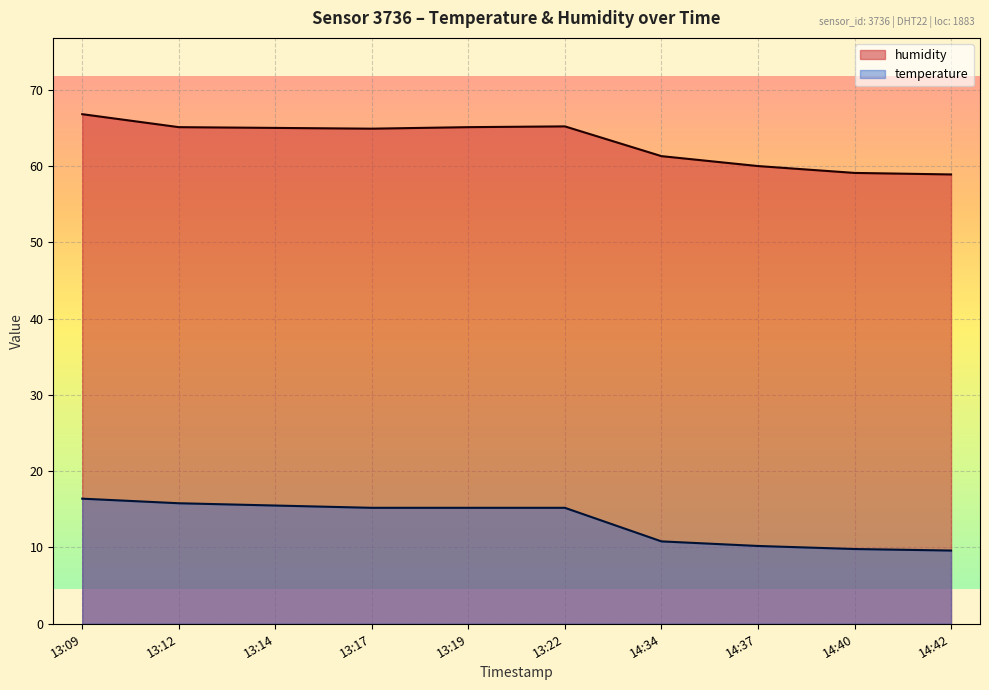

Reading left to right, extract all data points from this chart.

humidity: 66.8	65.1	65.0	64.9	65.1	65.2	61.3	60.0	59.1	58.9
temperature: 16.4	15.8	15.5	15.2	15.2	15.2	10.8	10.2	9.8	9.6